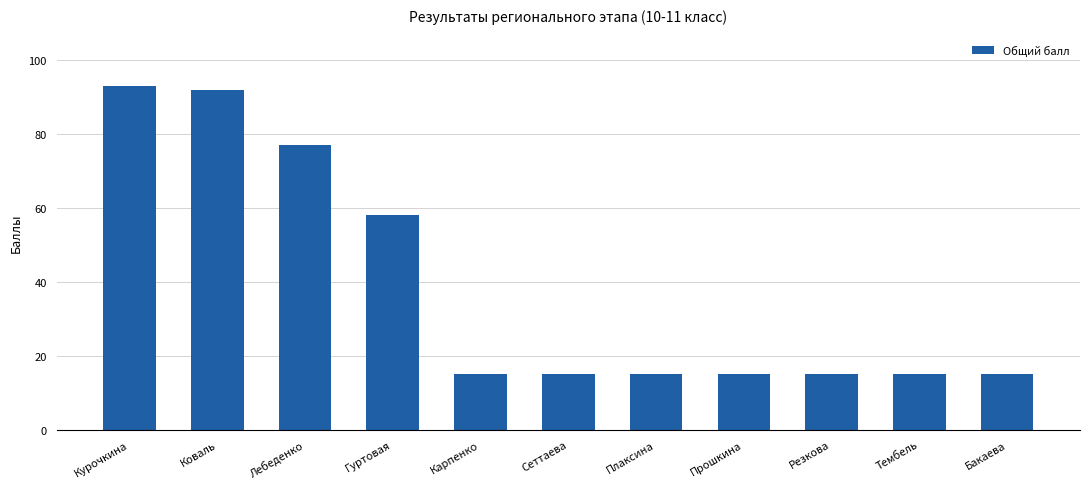

What is the greatest value displayed?

93